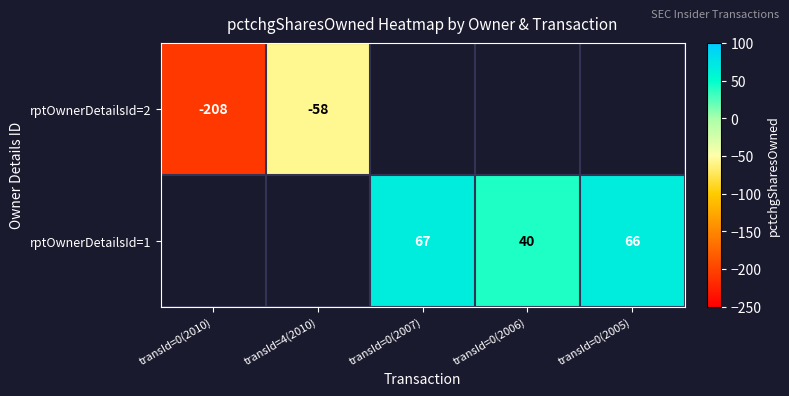

True or false: rptOwnerDetailsId=1 has a value of 91 at transId=0(2007).

False